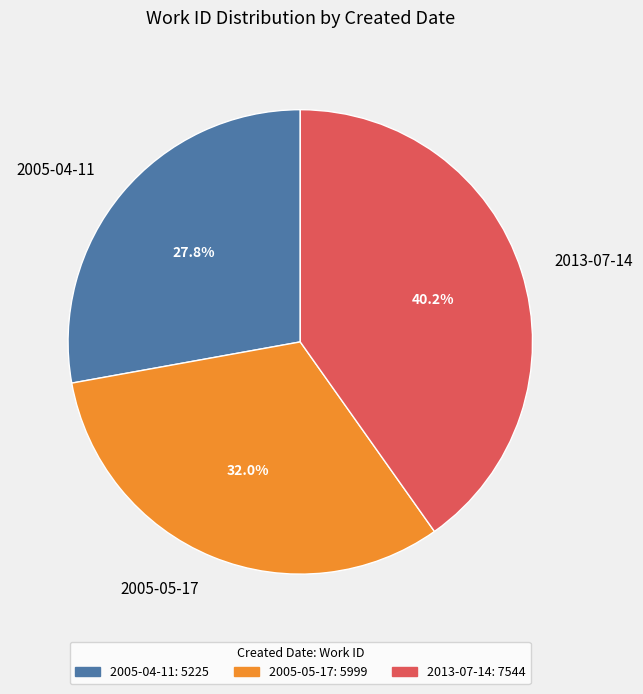

Approximately how many times larger is the value at 2005-04-11 compared to 2013-07-14?

0.7